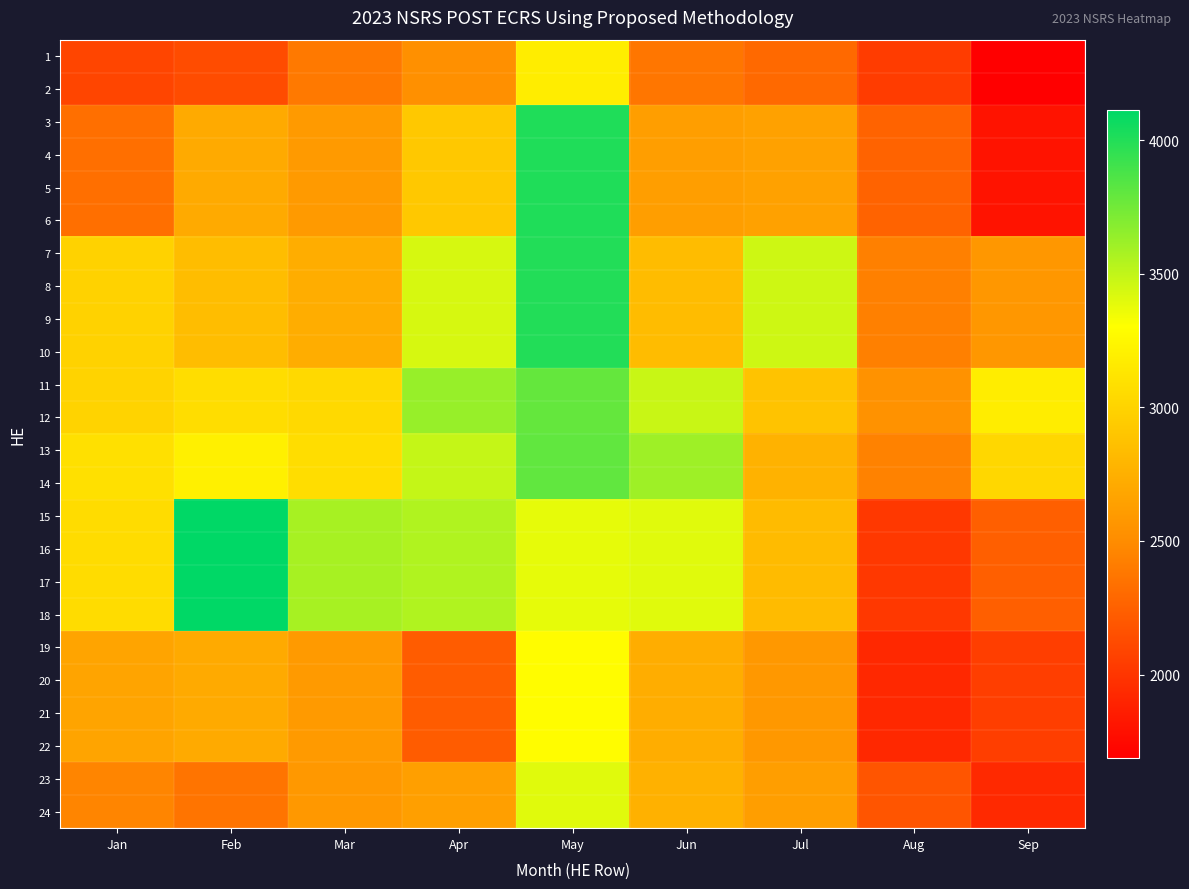

Reading left to right, list all the values displayed in this chart.

1: Jan=2091	Feb=2132	Mar=2394	Apr=2523	May=3181	Jun=2372	Jul=2295	Aug=2039	Sep=1689
2: Jan=2091	Feb=2132	Mar=2394	Apr=2523	May=3181	Jun=2372	Jul=2295	Aug=2039	Sep=1689
3: Jan=2335	Feb=2711	Mar=2596	Apr=2920	May=4012	Jun=2625	Jul=2647	Aug=2266	Sep=1807
4: Jan=2335	Feb=2711	Mar=2596	Apr=2920	May=4012	Jun=2625	Jul=2647	Aug=2266	Sep=1807
5: Jan=2335	Feb=2711	Mar=2596	Apr=2920	May=4012	Jun=2625	Jul=2647	Aug=2266	Sep=1807
6: Jan=2335	Feb=2711	Mar=2596	Apr=2920	May=4012	Jun=2625	Jul=2647	Aug=2266	Sep=1807
7: Jan=2993	Feb=2843	Mar=2728	Apr=3435	May=4003	Jun=2836	Jul=3463	Aug=2428	Sep=2574
8: Jan=2993	Feb=2843	Mar=2728	Apr=3435	May=4003	Jun=2836	Jul=3463	Aug=2428	Sep=2574
9: Jan=2993	Feb=2843	Mar=2728	Apr=3435	May=4003	Jun=2836	Jul=3463	Aug=2428	Sep=2574
10: Jan=2993	Feb=2843	Mar=2728	Apr=3435	May=4003	Jun=2836	Jul=3463	Aug=2428	Sep=2574
11: Jan=2998	Feb=3068	Mar=3038	Apr=3634	May=3793	Jun=3475	Jul=2882	Aug=2541	Sep=3183
12: Jan=2998	Feb=3068	Mar=3038	Apr=3634	May=3793	Jun=3475	Jul=2882	Aug=2541	Sep=3183
13: Jan=3092	Feb=3199	Mar=3069	Apr=3490	May=3800	Jun=3610	Jul=2767	Aug=2442	Sep=3026
14: Jan=3092	Feb=3199	Mar=3069	Apr=3490	May=3800	Jun=3610	Jul=2767	Aug=2442	Sep=3026
15: Jan=3058	Feb=4112	Mar=3579	Apr=3553	May=3380	Jun=3402	Jul=2825	Aug=2020	Sep=2242
16: Jan=3058	Feb=4112	Mar=3579	Apr=3553	May=3380	Jun=3402	Jul=2825	Aug=2020	Sep=2242
17: Jan=3058	Feb=4112	Mar=3579	Apr=3553	May=3380	Jun=3402	Jul=2825	Aug=2020	Sep=2242
18: Jan=3058	Feb=4112	Mar=3579	Apr=3553	May=3380	Jun=3402	Jul=2825	Aug=2020	Sep=2242
19: Jan=2672	Feb=2707	Mar=2598	Apr=2222	May=3287	Jun=2727	Jul=2586	Aug=1923	Sep=2053
20: Jan=2672	Feb=2707	Mar=2598	Apr=2222	May=3287	Jun=2727	Jul=2586	Aug=1923	Sep=2053
21: Jan=2672	Feb=2707	Mar=2598	Apr=2222	May=3287	Jun=2727	Jul=2586	Aug=1923	Sep=2053
22: Jan=2672	Feb=2707	Mar=2598	Apr=2222	May=3287	Jun=2727	Jul=2586	Aug=1923	Sep=2053
23: Jan=2457	Feb=2360	Mar=2579	Apr=2632	May=3400	Jun=2754	Jul=2625	Aug=2182	Sep=1930
24: Jan=2457	Feb=2360	Mar=2579	Apr=2632	May=3400	Jun=2754	Jul=2625	Aug=2182	Sep=1930